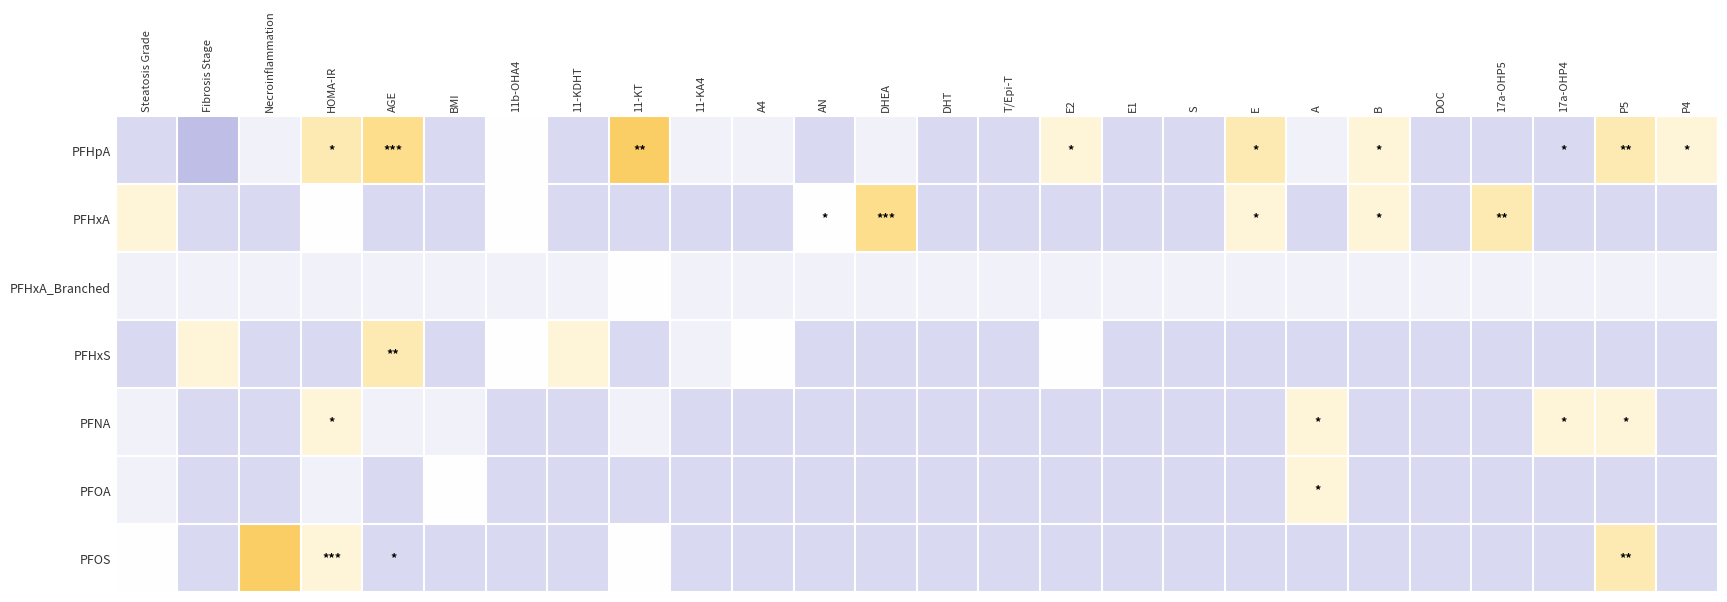

What is the smallest value displayed?

0.2